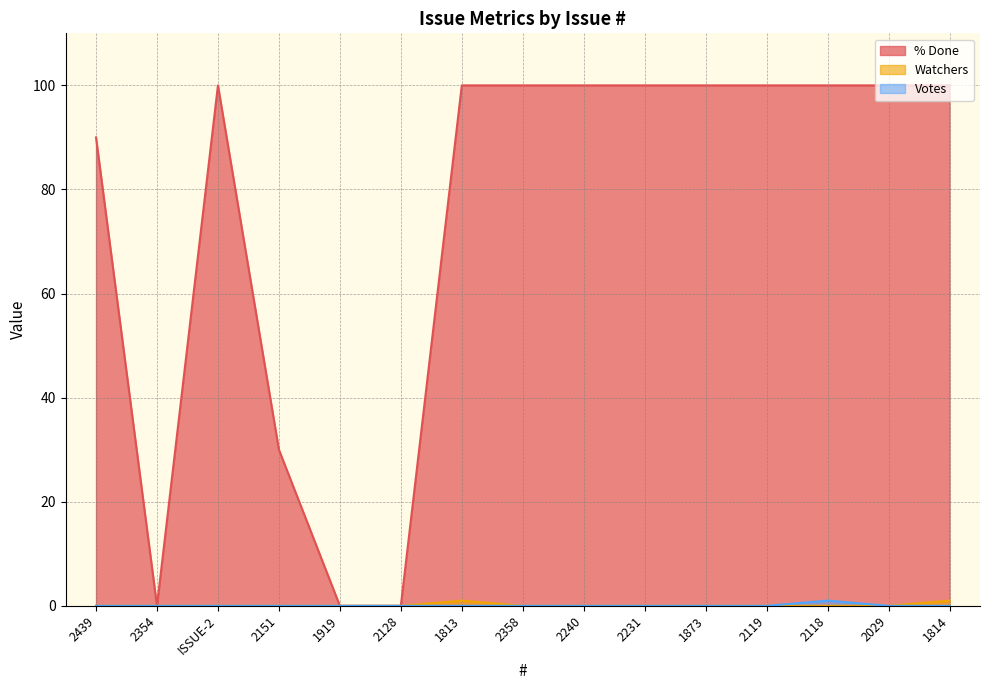

At which category is the sum across all series the highest?

1813